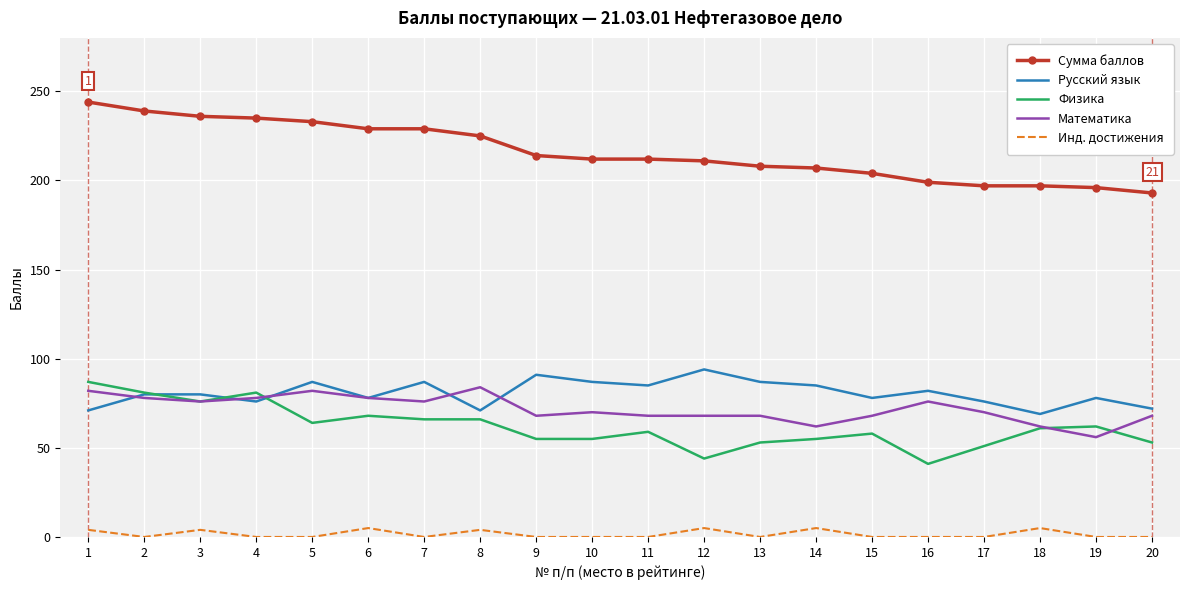

What is the difference between the highest and lowest values at 19?

196